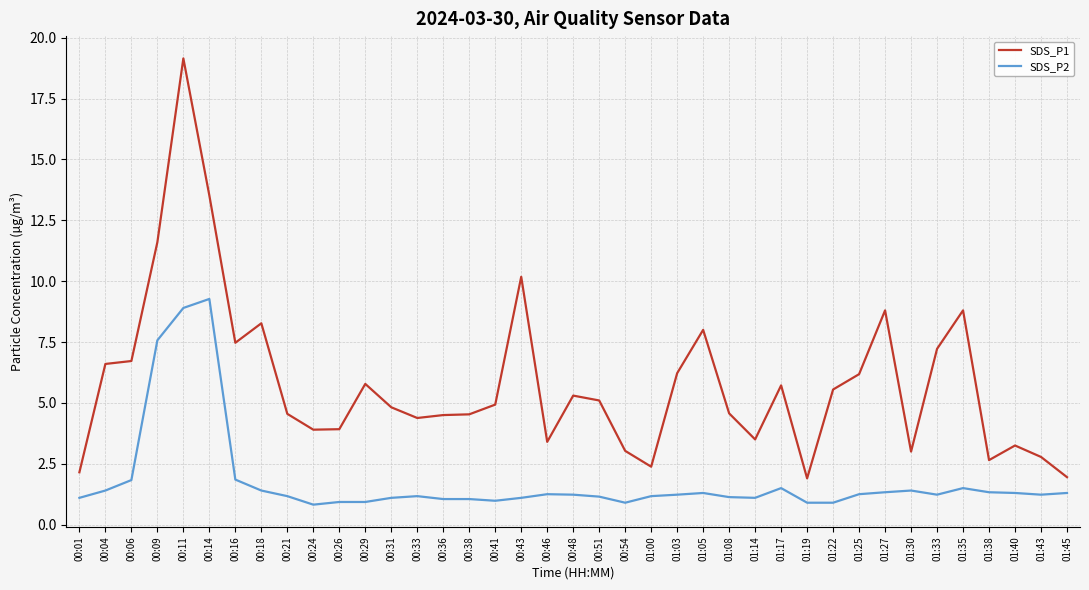

At which label does SDS_P1 reach its peak?

00:11